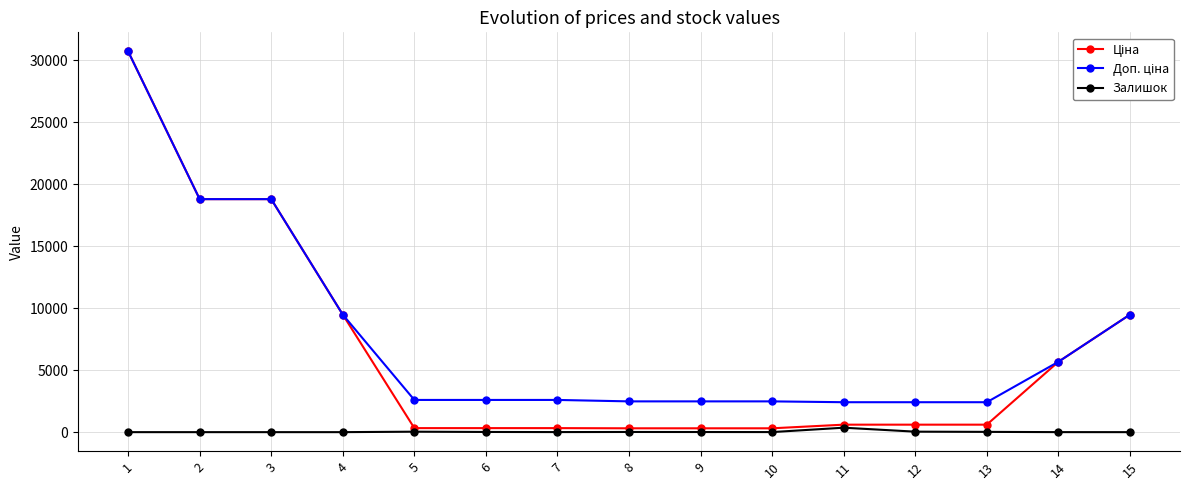

What is the maximum value shown in the chart?

30717.1